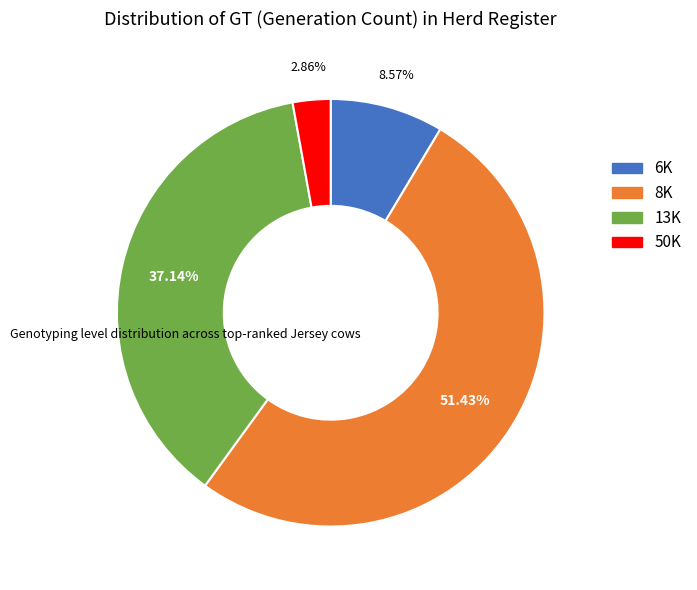

What percentage is the 8K slice, to the nearest percent?

51%